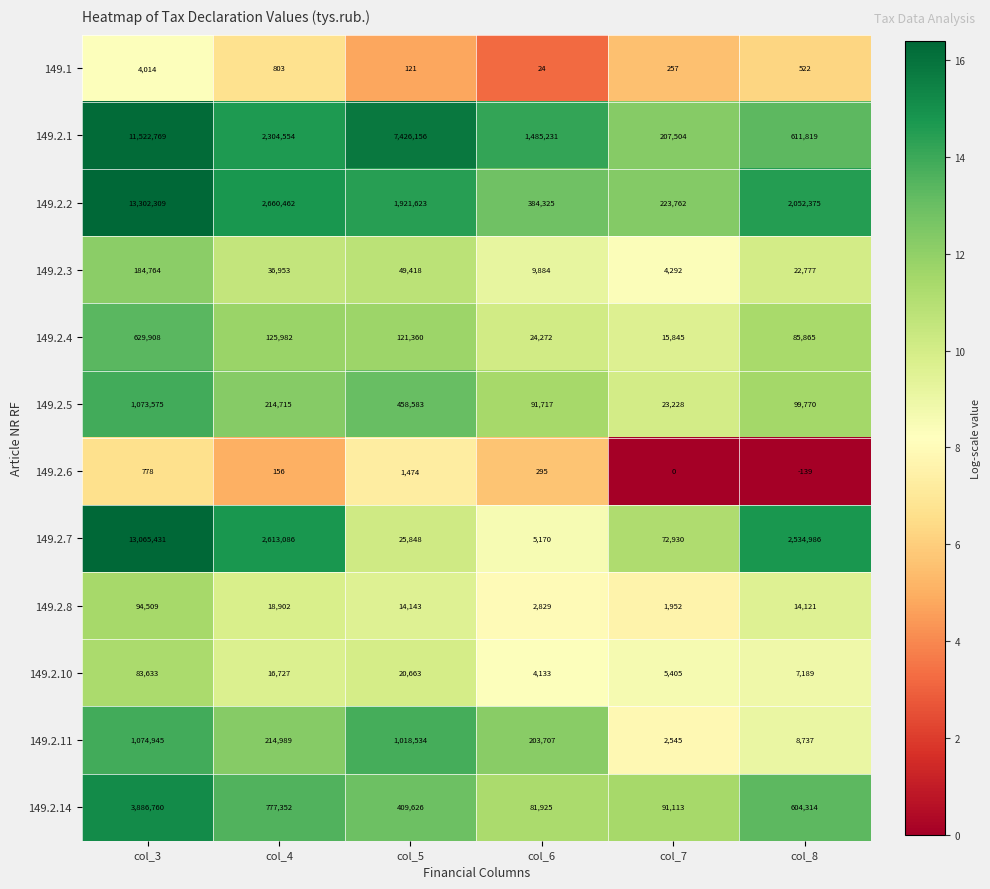

Rank the series at col_4 from lowest to highest value.

149.2.6, 149.1, 149.2.10, 149.2.8, 149.2.3, 149.2.4, 149.2.5, 149.2.11, 149.2.14, 149.2.1, 149.2.7, 149.2.2